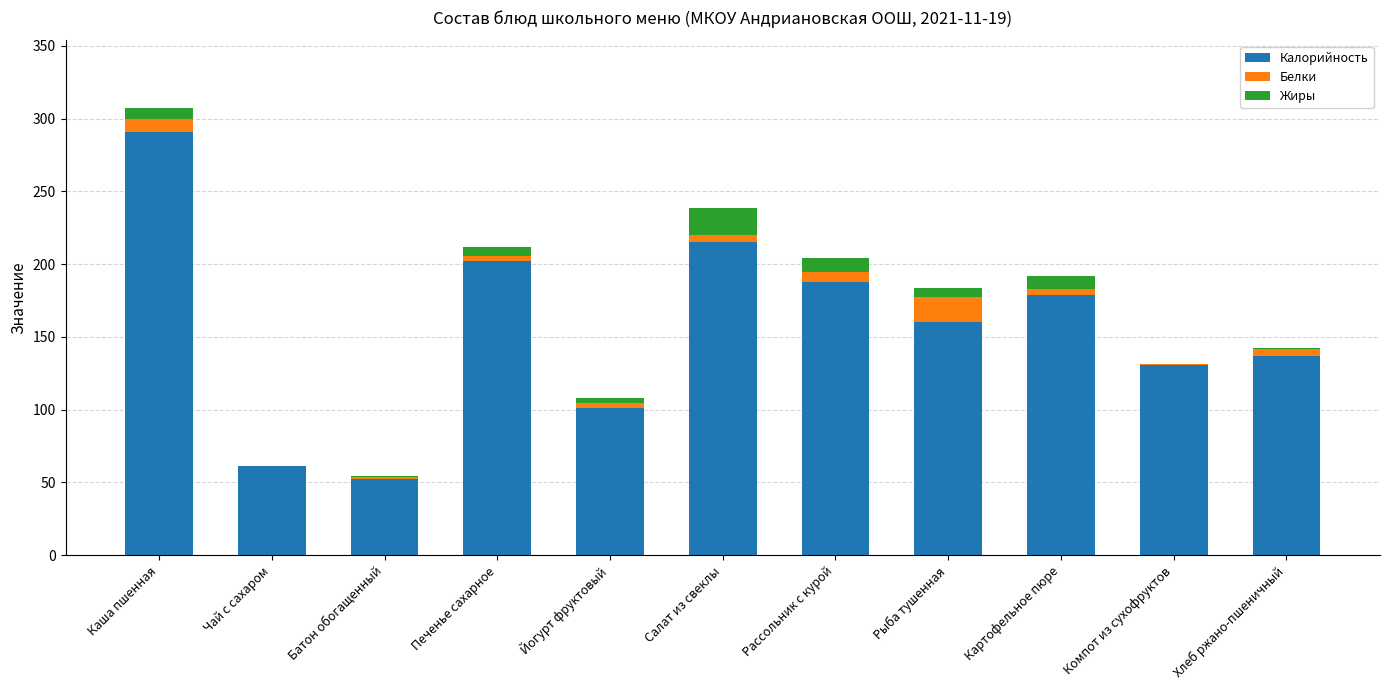

The value of Калорийность at Йогурт фруктовый is 167.3. True or false?

False